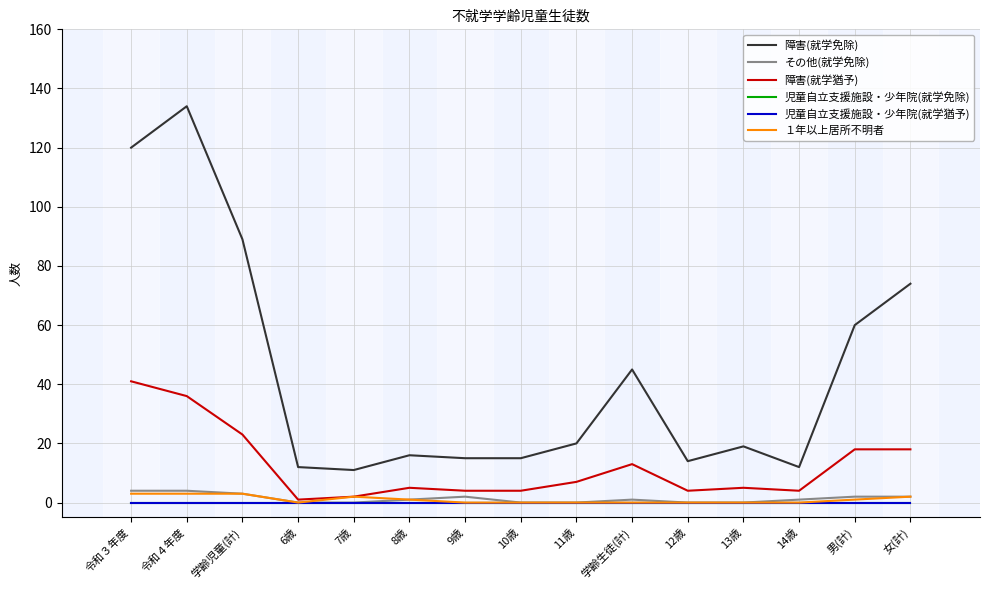

Does the chart have visible grid lines?

Yes